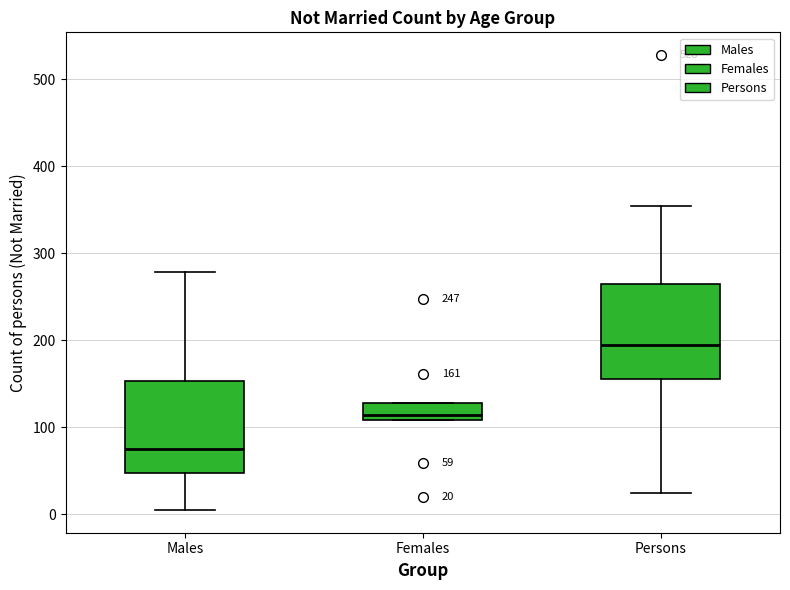

Which box has the lowest median line?

Males